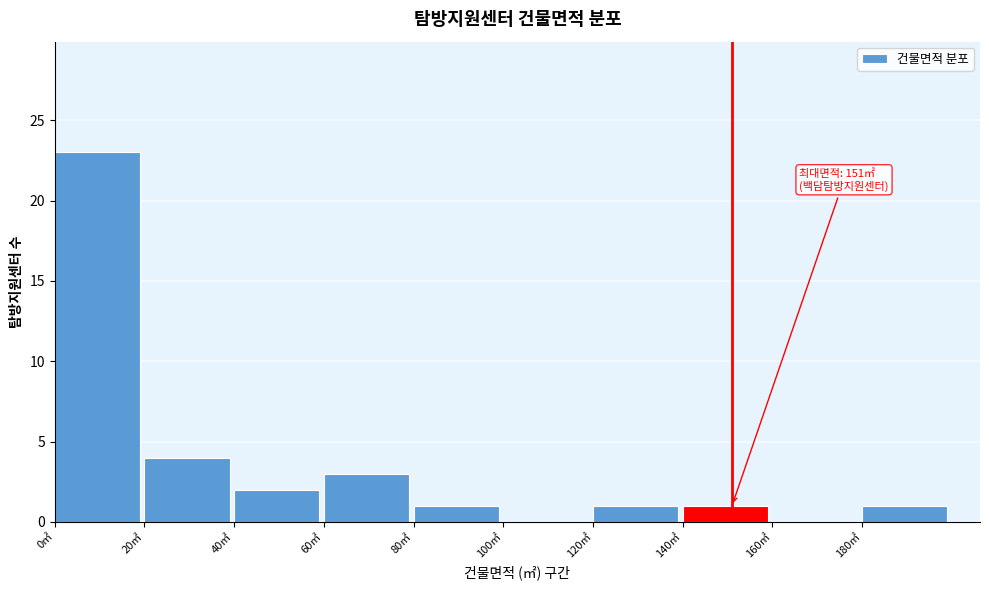

Which range on the x-axis has the tallest bar?

0 to 20